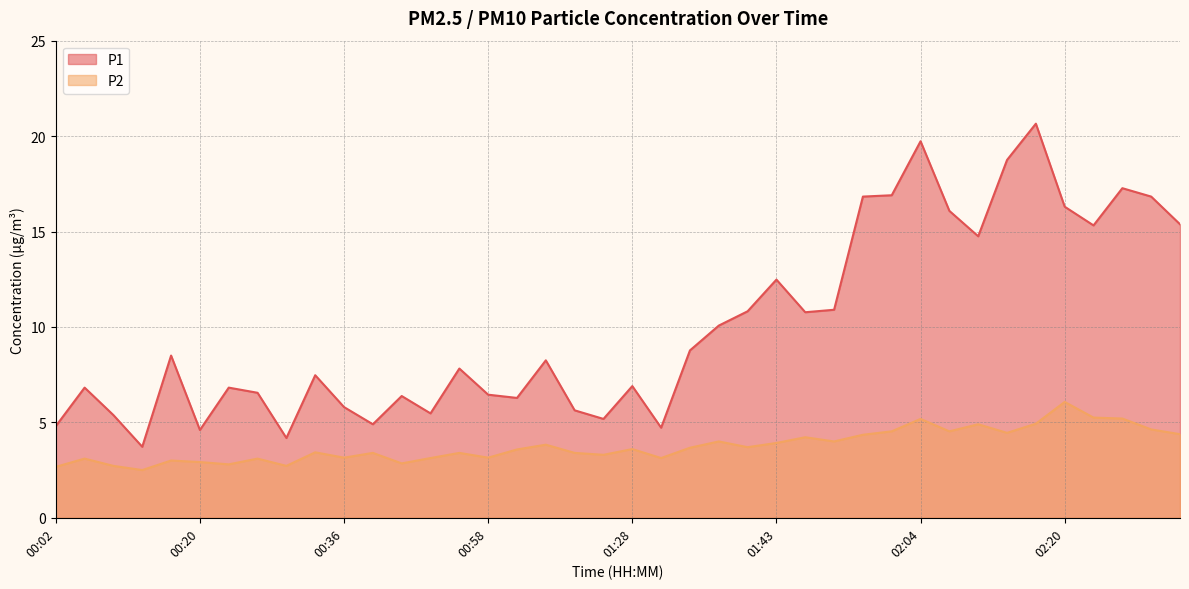

What position from the left is 02:04?

31